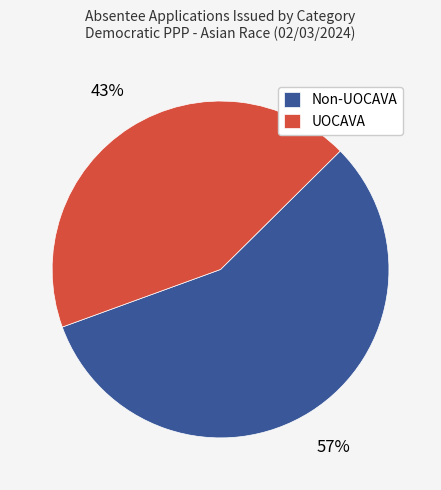

True or false: UOCAVA accounts for 33% of the total.

False